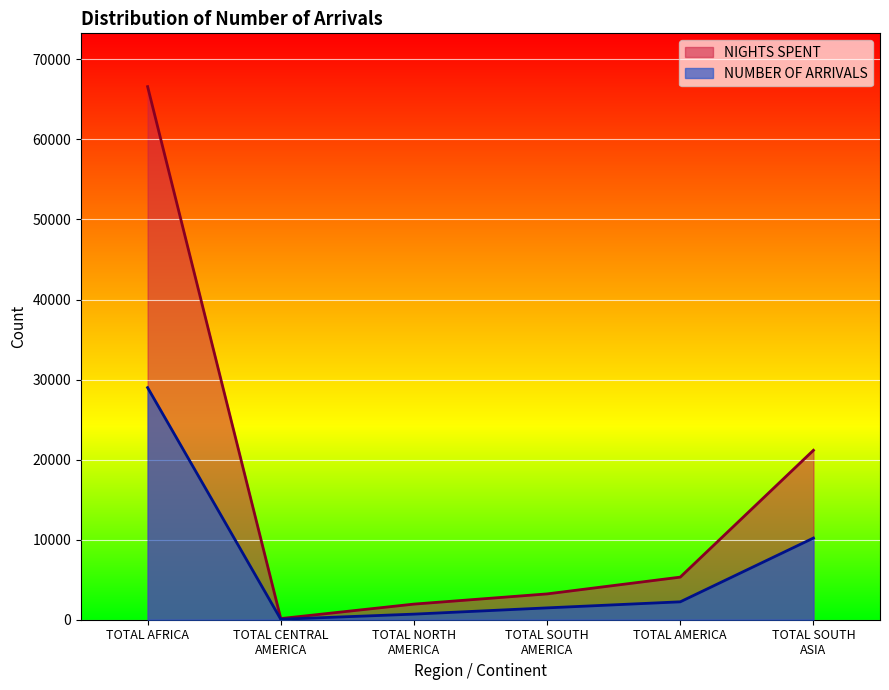

What is the greatest value displayed?

66593